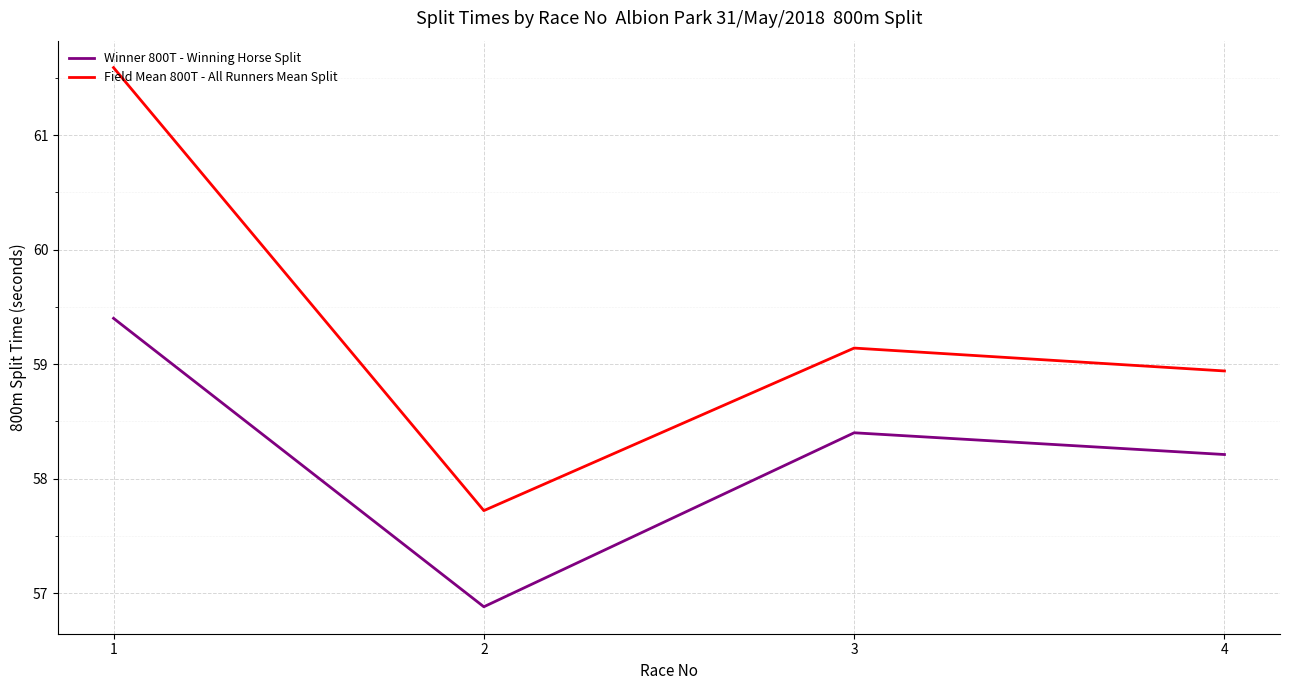

List the series in order of their overall mean, lowest first.

Winner 800T - Winning Horse Split, Field Mean 800T - All Runners Mean Split